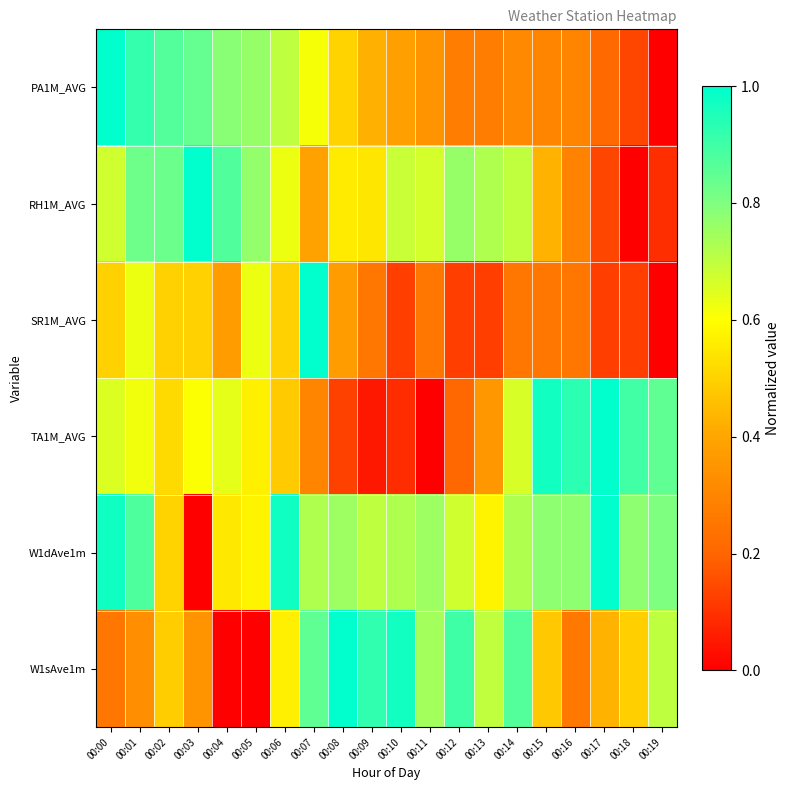

Between 00:08 and 00:15, which series saw the biggest shift?

TA1M_AVG